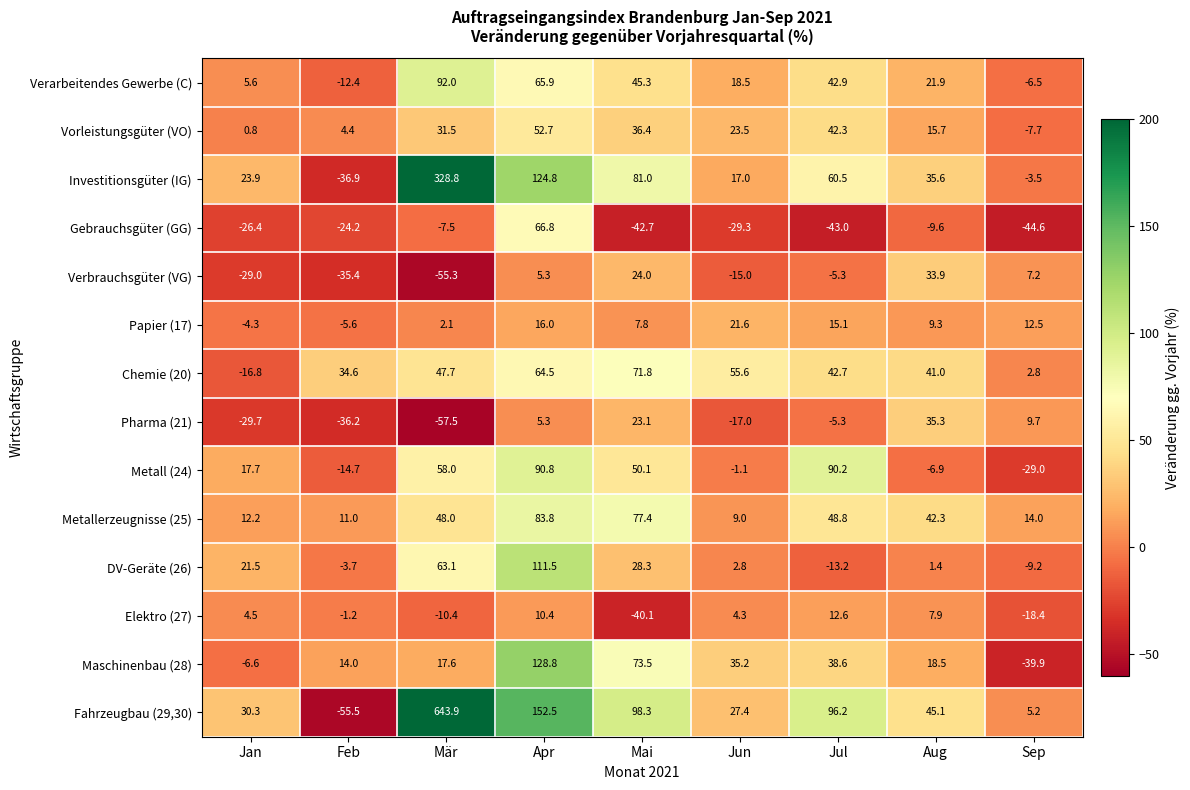

What is the sum of the Verbrauchsgüter (VG) values at Aug and Mai?

57.9